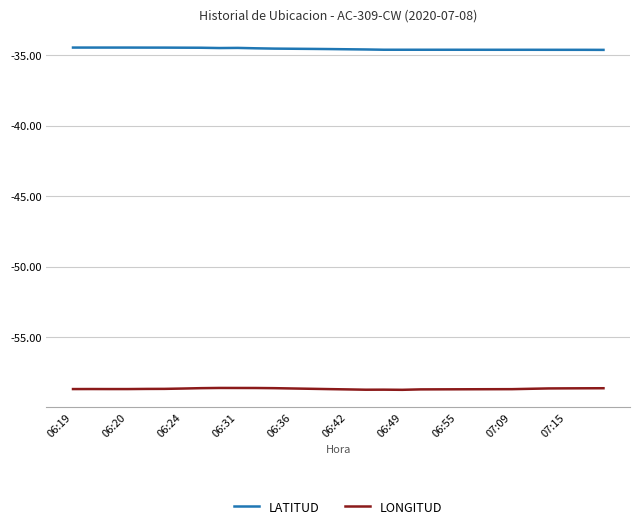

In LATITUD, how many points are lower than both neighbors (excluding endpoints)?

3